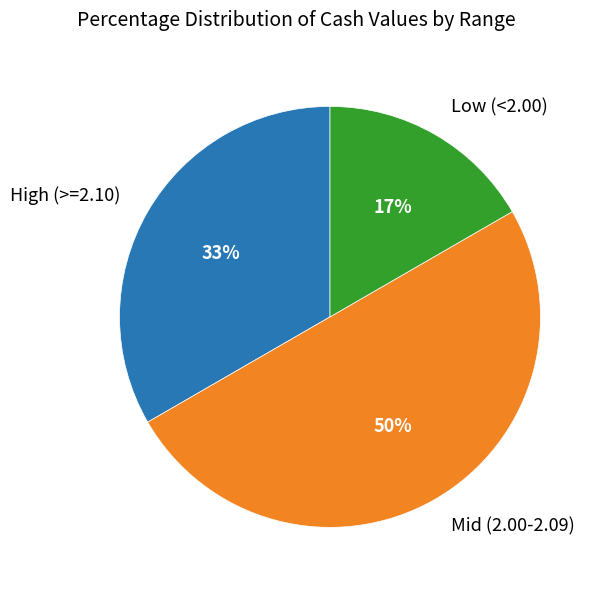

To the nearest percent, what is the average slice percentage?

33%